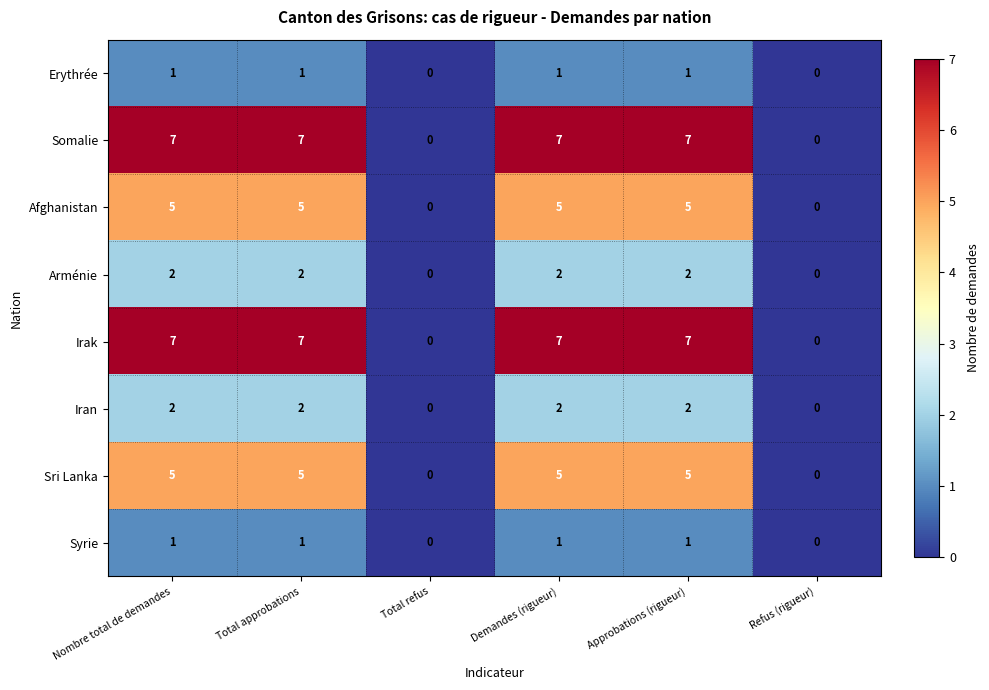

Is it true that Somalie equals 0 at Total refus?

True